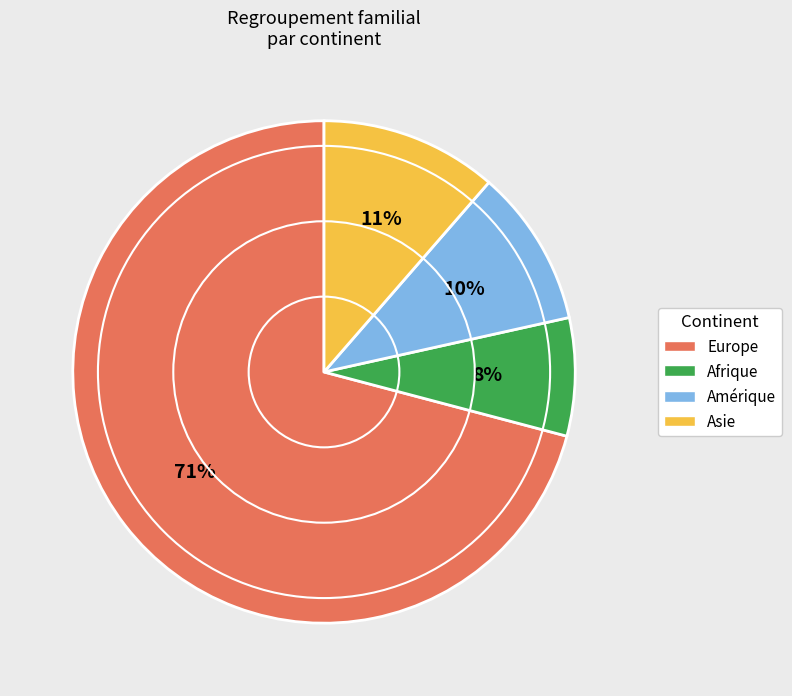

What percentage is the Europe slice, to the nearest percent?

71%